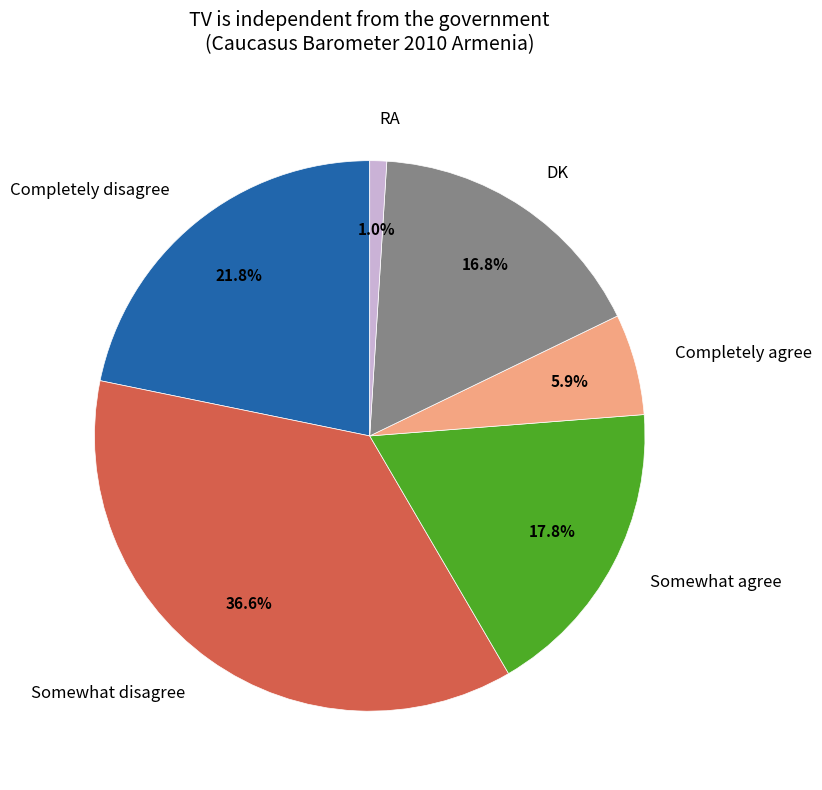

How many segments does this pie chart have?

6